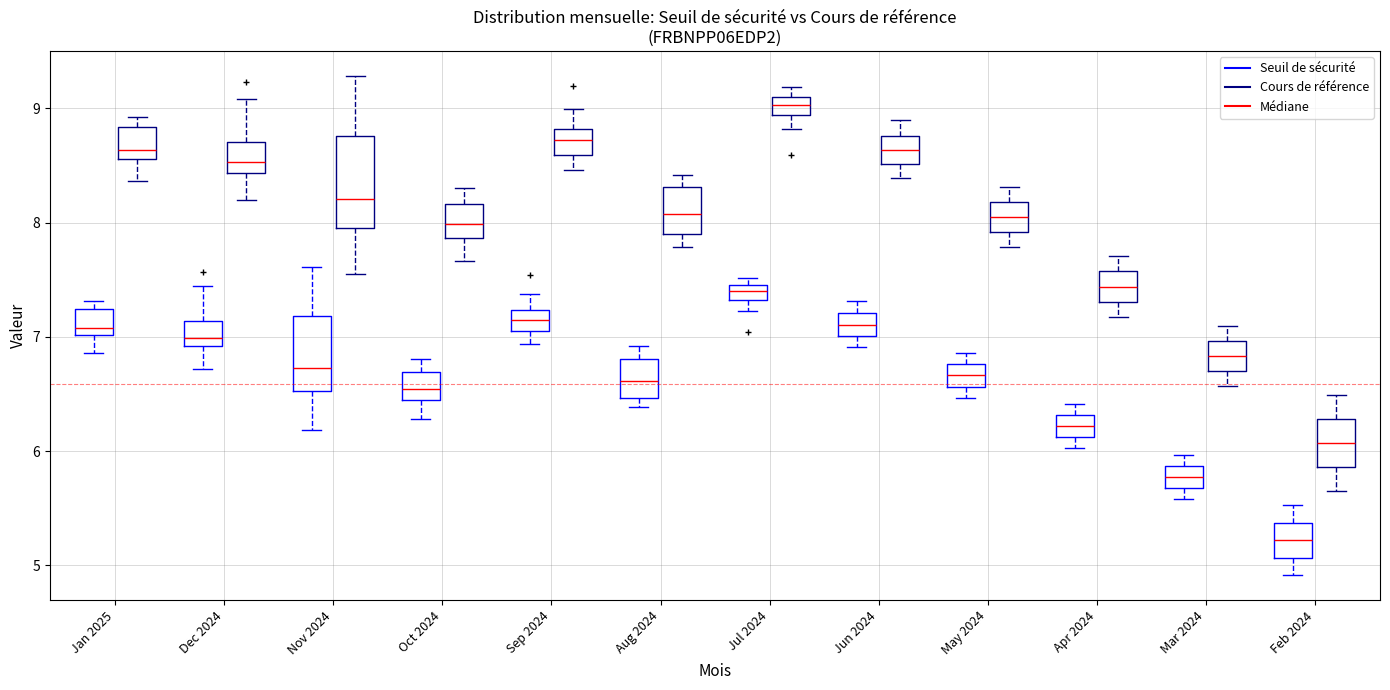

Which box has the lowest median line?

Feb 2024 (Seuil de sécurité)